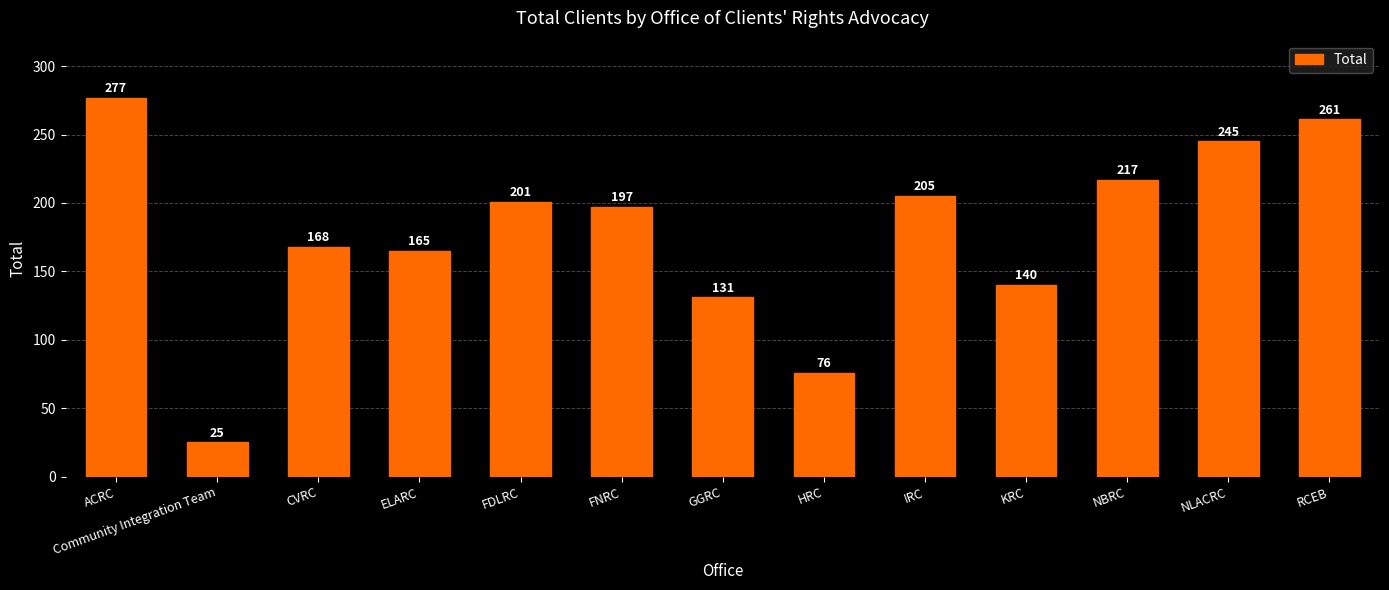

What is the difference between the second highest and second lowest values?

185